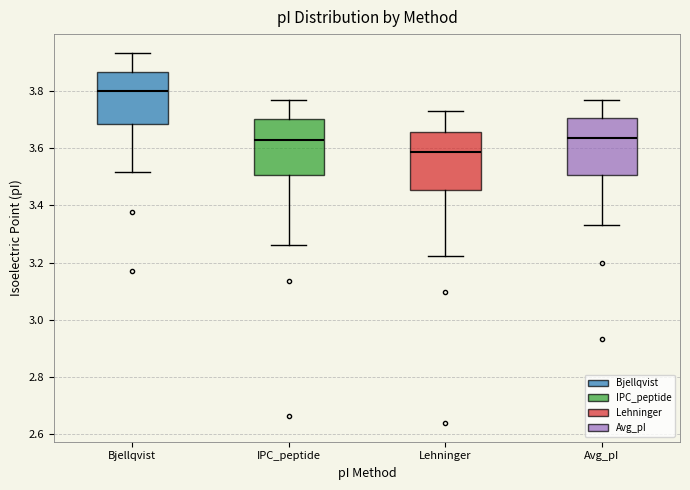

Reading left to right, transcribe this box plot: for each box, give where its median line is, the range the box spans, and where its two whiskers end, as read against the y-axis. The values are not printed on the chart, so give them approximately, as read against the axis.

Bjellqvist: median 3.80, box 3.68 to 3.86, whiskers 3.52 to 3.94
IPC_peptide: median 3.64, box 3.50 to 3.70, whiskers 3.26 to 3.78
Lehninger: median 3.58, box 3.46 to 3.66, whiskers 3.22 to 3.74
Avg_pI: median 3.64, box 3.50 to 3.70, whiskers 3.34 to 3.76